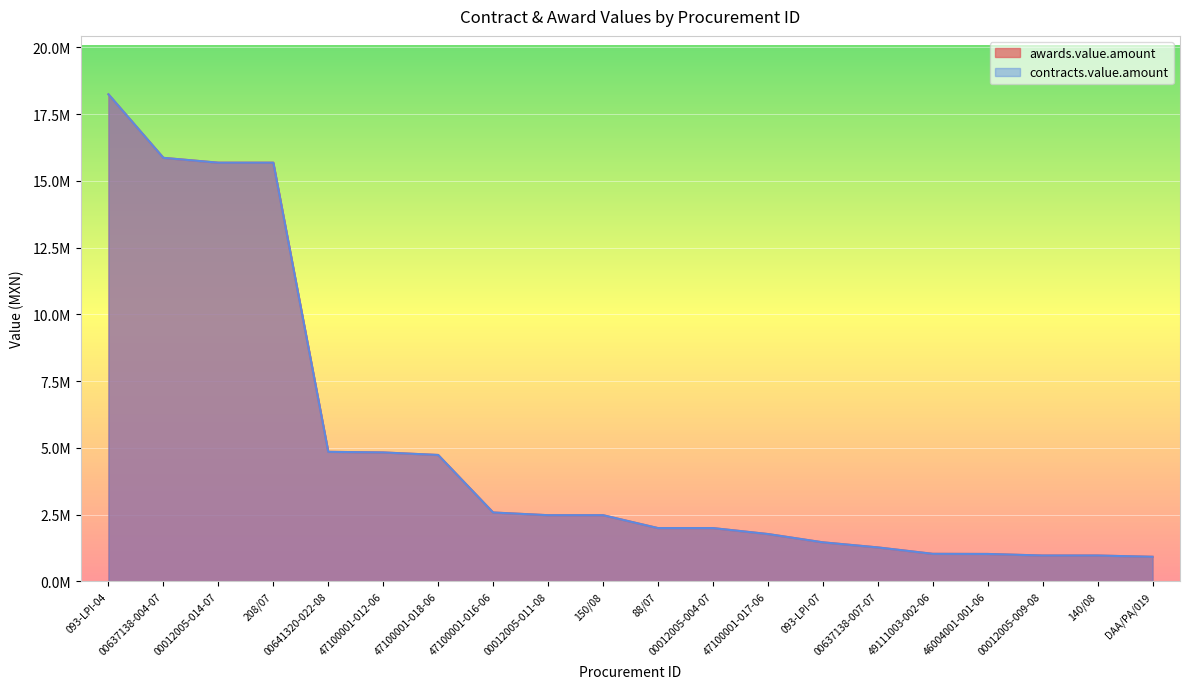

What is the sum of the awards.value.amount values at 00012005-004-07 and 00637138-004-07?

17856096.4